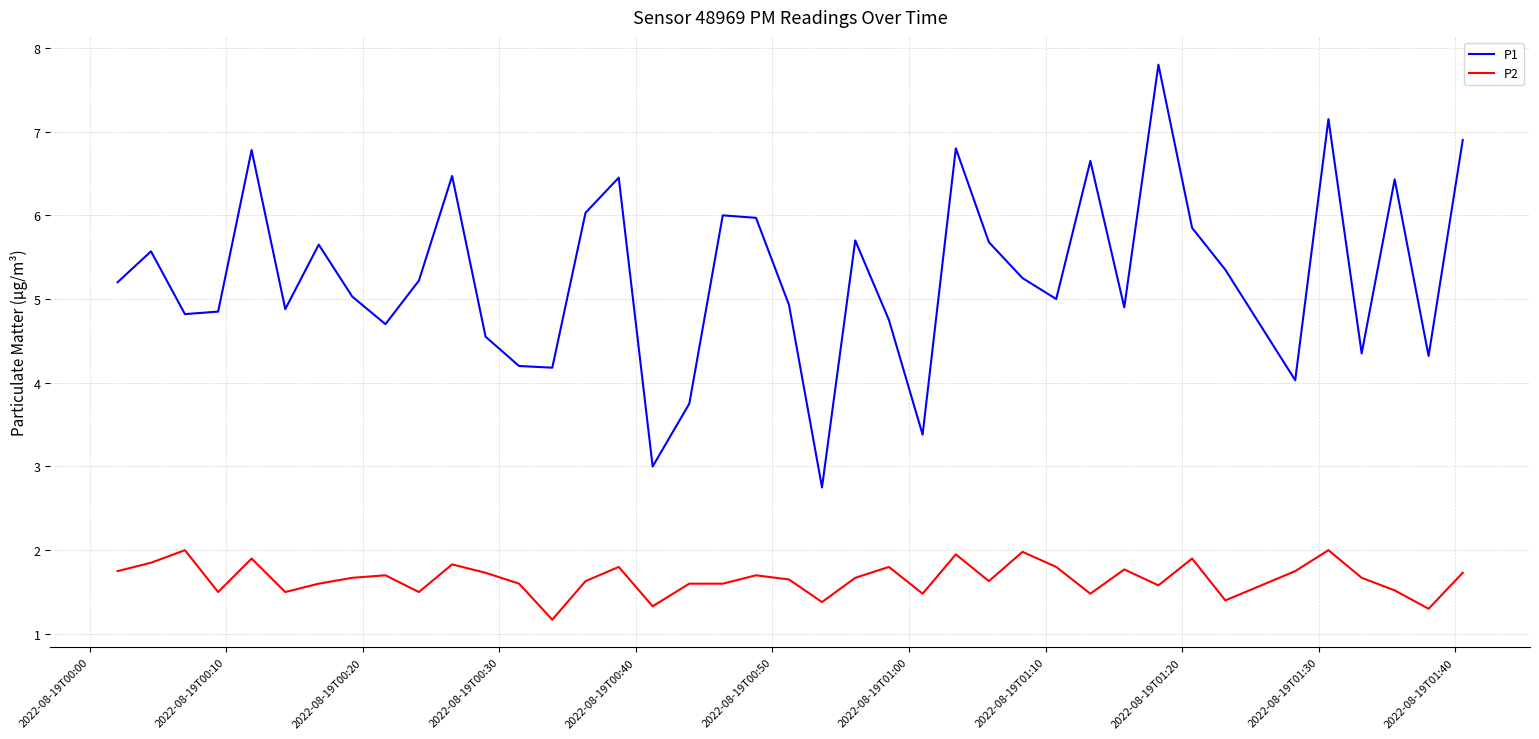

True or false: P1 and P2 cross at least once.

False